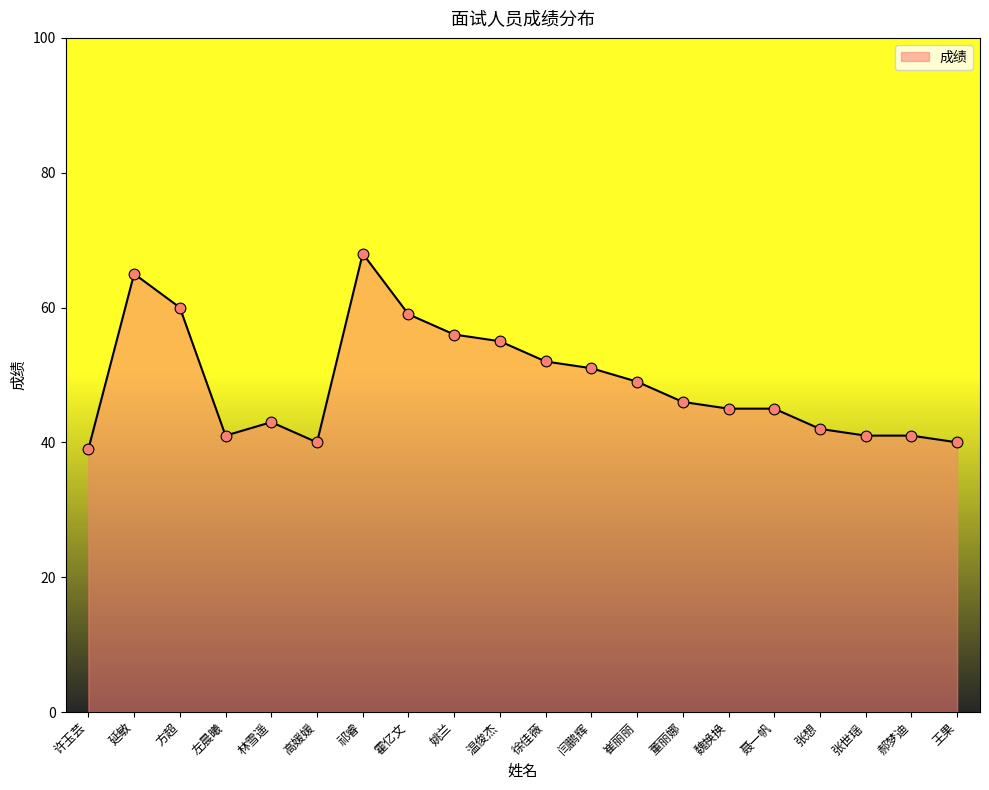

What is the change in value from 温俊杰 to 聂一帆?

-10